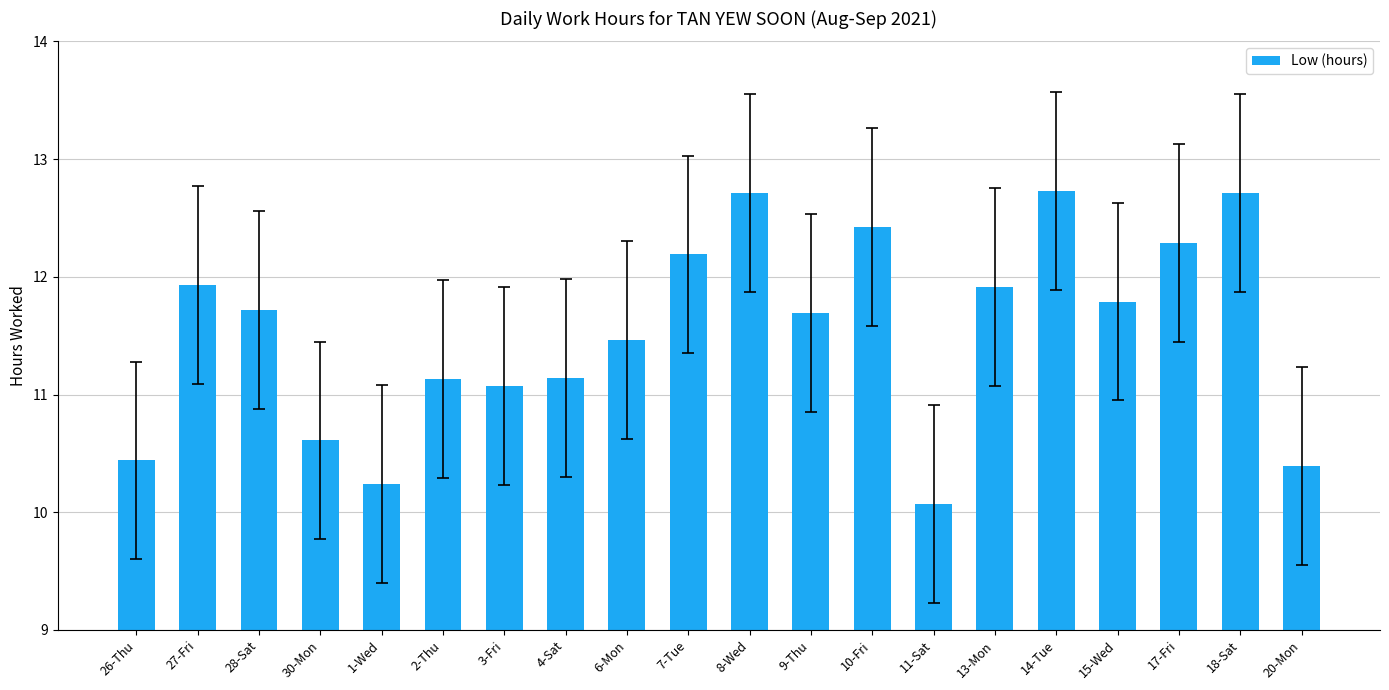

Which label corresponds to the smallest value in the chart?

11-Sat